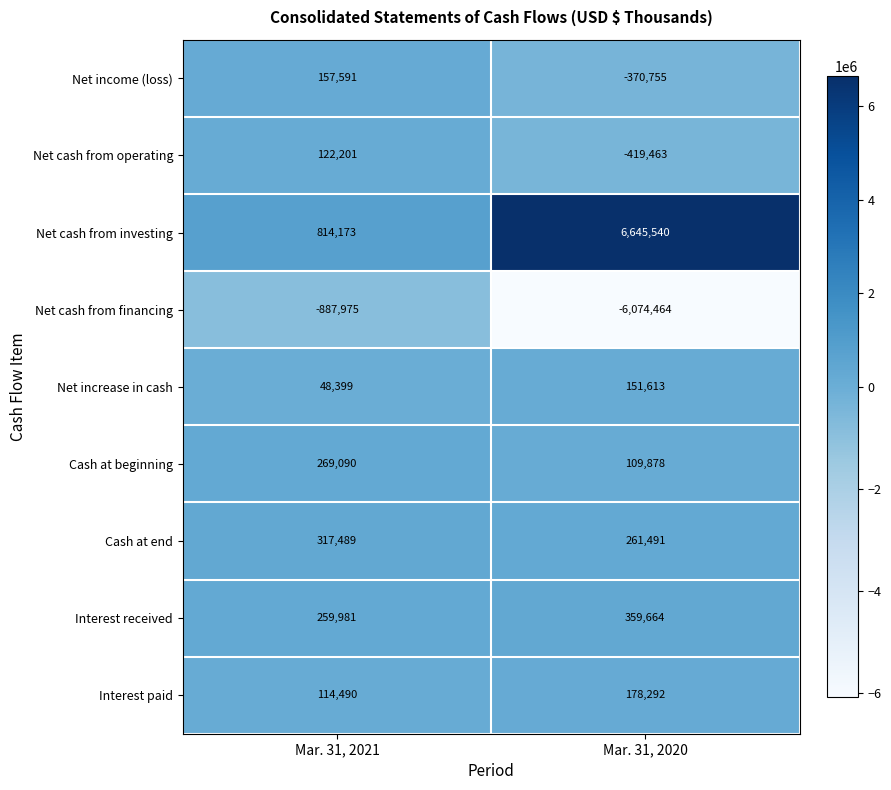

At how many categories does at least one series exceed 3479564?

1